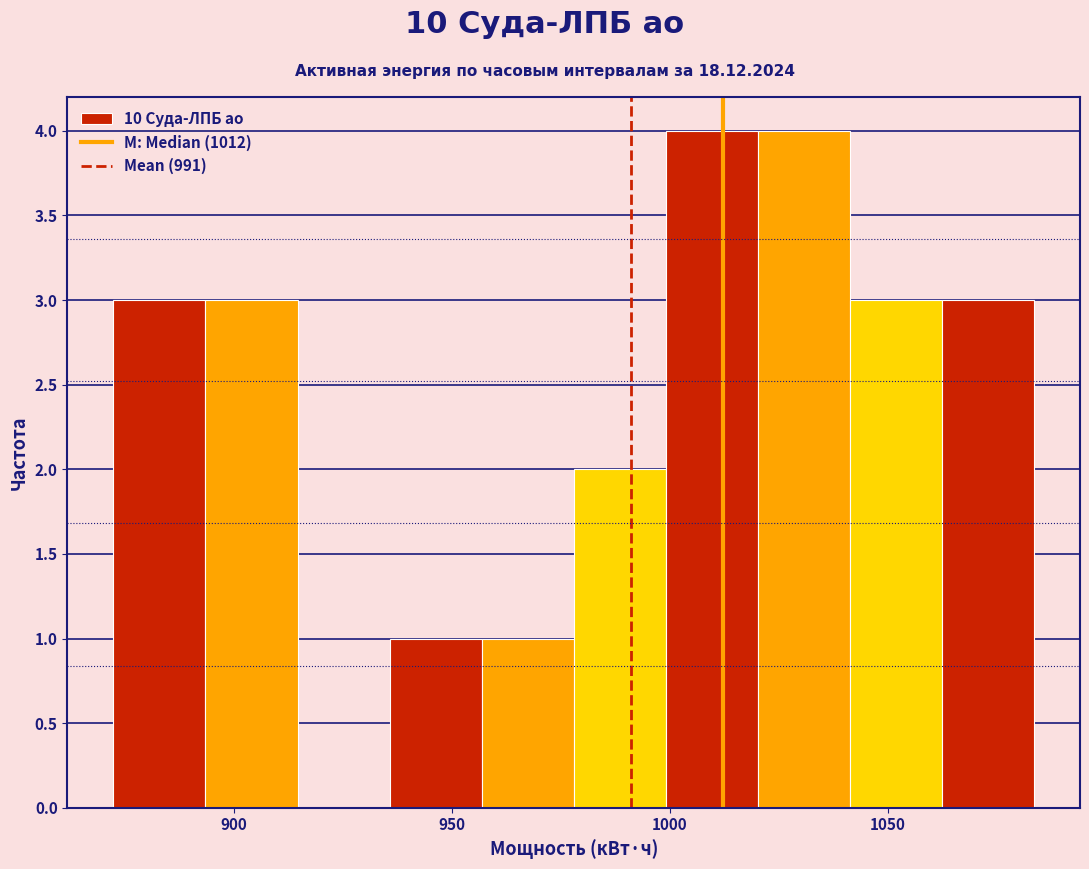

Reading left to right, list every bar in this chart as the range it spans on the x-axis followed by its height. Neither the bar edges nor the heights are printed on the chart, so give them approximately, as read against the axes.

870 to 895: 3
895 to 915: 3
915 to 935: 0
935 to 955: 1
955 to 980: 1
980 to 1000: 2
1000 to 1020: 4
1020 to 1040: 4
1040 to 1060: 3
1060 to 1085: 3